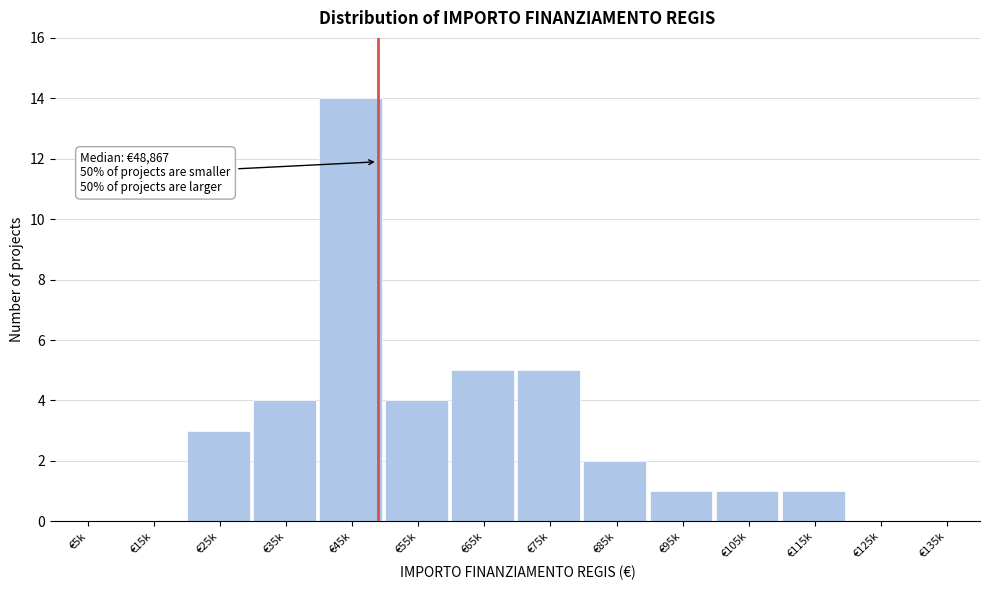

Reading left to right, what are all the values shown in this chart?

€5k=0	€15k=0	€25k=3	€35k=4	€45k=14	€55k=4	€65k=5	€75k=5	€85k=2	€95k=1	€105k=1	€115k=1	€125k=0	€135k=0